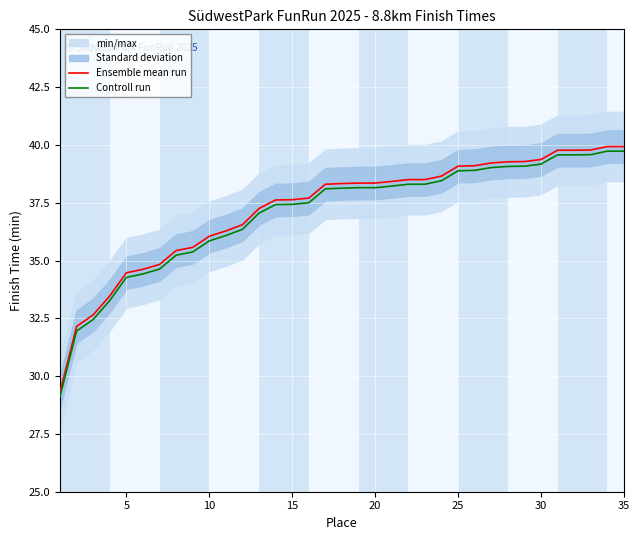

Which series has the widest spread of values?

Ensemble mean run